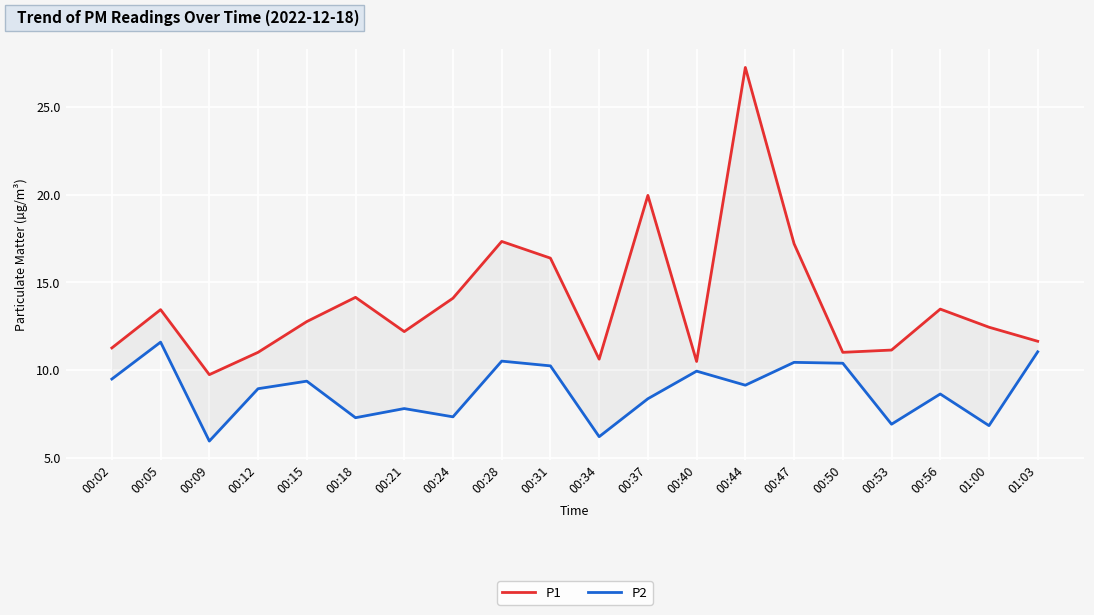

Rank the series by their average value, from highest to lowest.

P1, P2